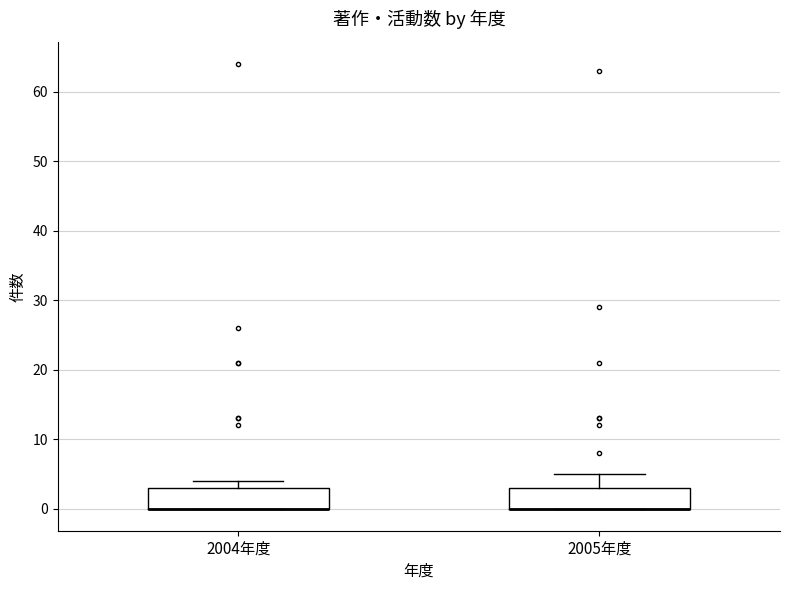

Where does the upper whisker of the box for 2005年度 end on the y-axis? The values are not printed on the chart, so give them approximately, as read against the axis.

5